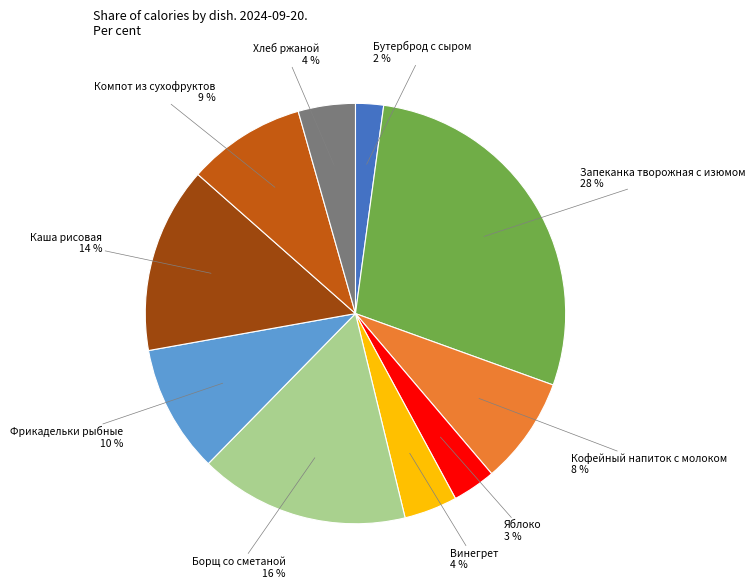

The Борщ со сметаной slice represents 16% of the pie. True or false?

True